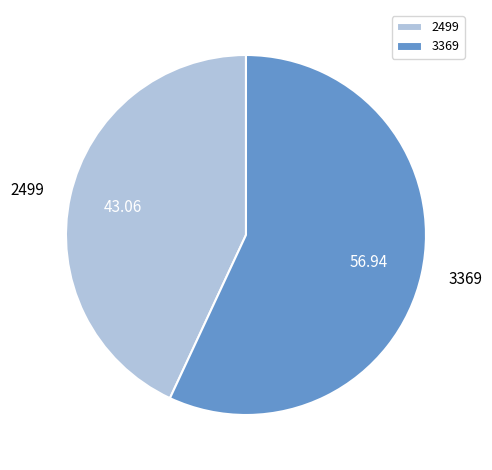

True or false: 3369 accounts for 43% of the total.

False